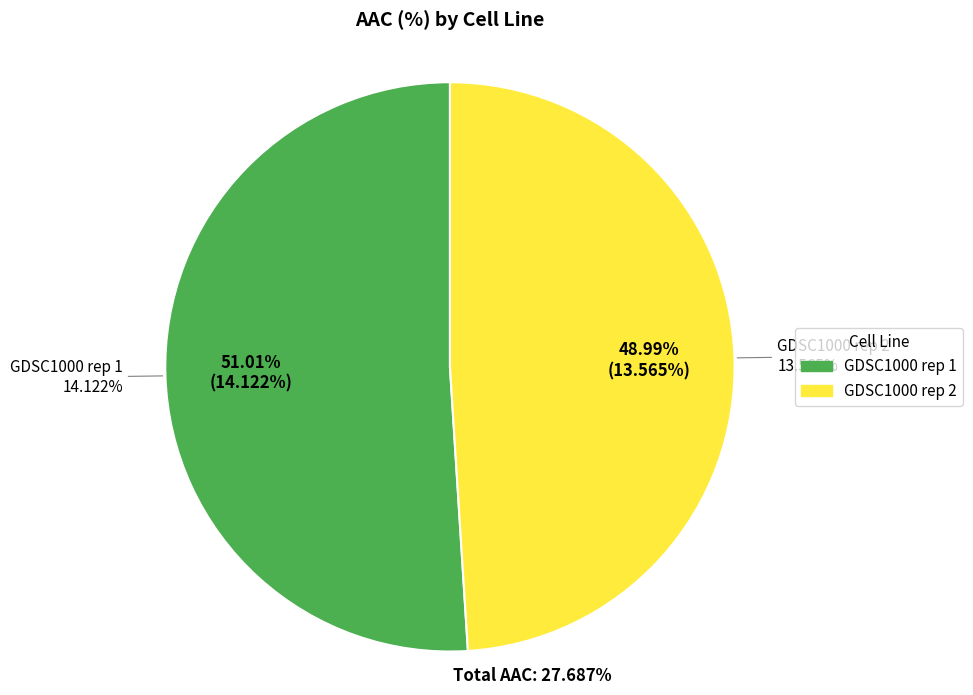

Which has a higher value, GDSC1000 rep 1 or GDSC1000 rep 2?

GDSC1000 rep 1